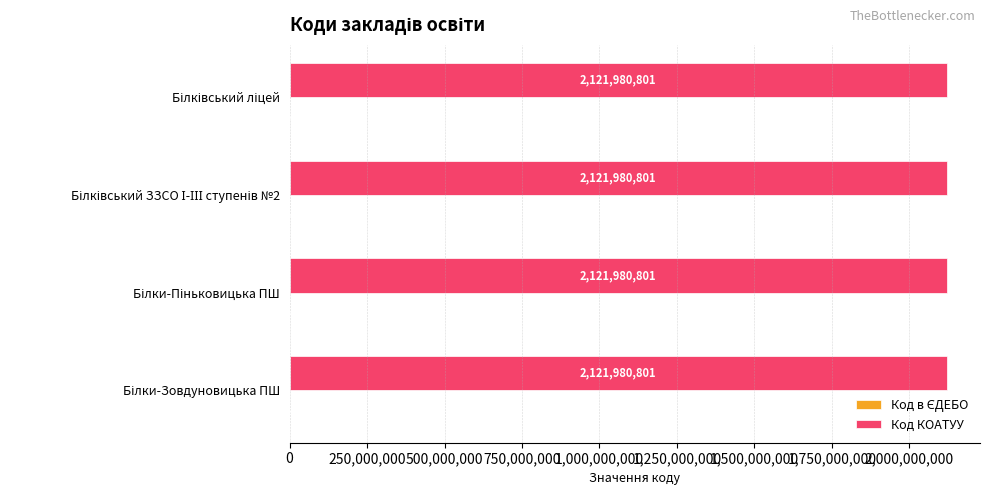

Which series has the largest total across all categories?

Код КОАТУУ